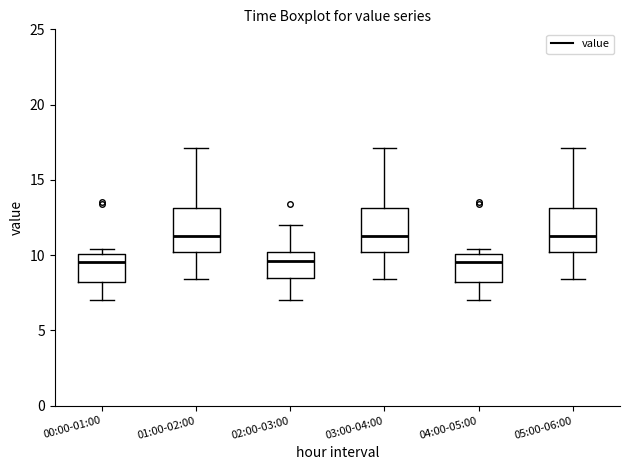

Reading left to right, transcribe this box plot: for each box, give where its median line is, the range the box spans, and where its two whiskers end, as read against the y-axis. The values are not printed on the chart, so give them approximately, as read against the axis.

00:00-01:00: median 9.5, box 8.0 to 10.0, whiskers 7.0 to 10.5
01:00-02:00: median 11.5, box 10.0 to 13.0, whiskers 8.5 to 17.0
02:00-03:00: median 9.5, box 8.5 to 10.0, whiskers 7.0 to 12.0
03:00-04:00: median 11.5, box 10.0 to 13.0, whiskers 8.5 to 17.0
04:00-05:00: median 9.5, box 8.0 to 10.0, whiskers 7.0 to 10.5
05:00-06:00: median 11.5, box 10.0 to 13.0, whiskers 8.5 to 17.0